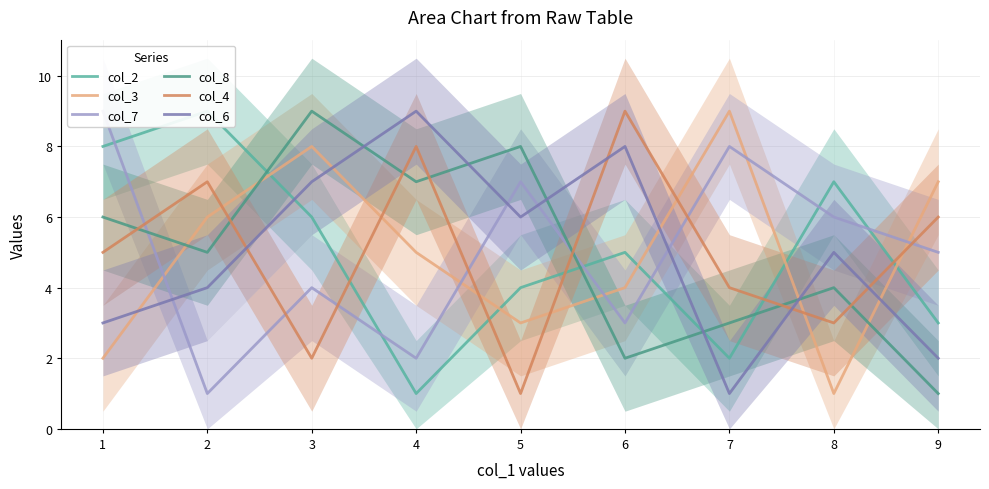

What is the average value of the col_8 series?

5